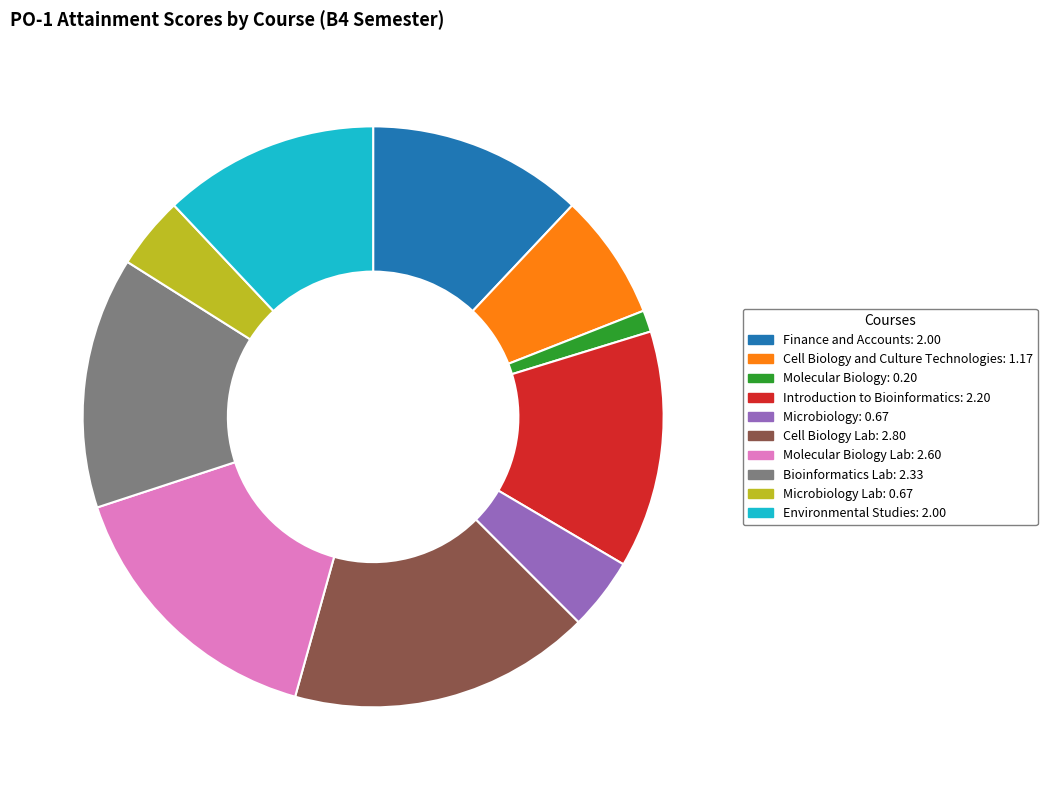

How many slices are in this pie chart?

10